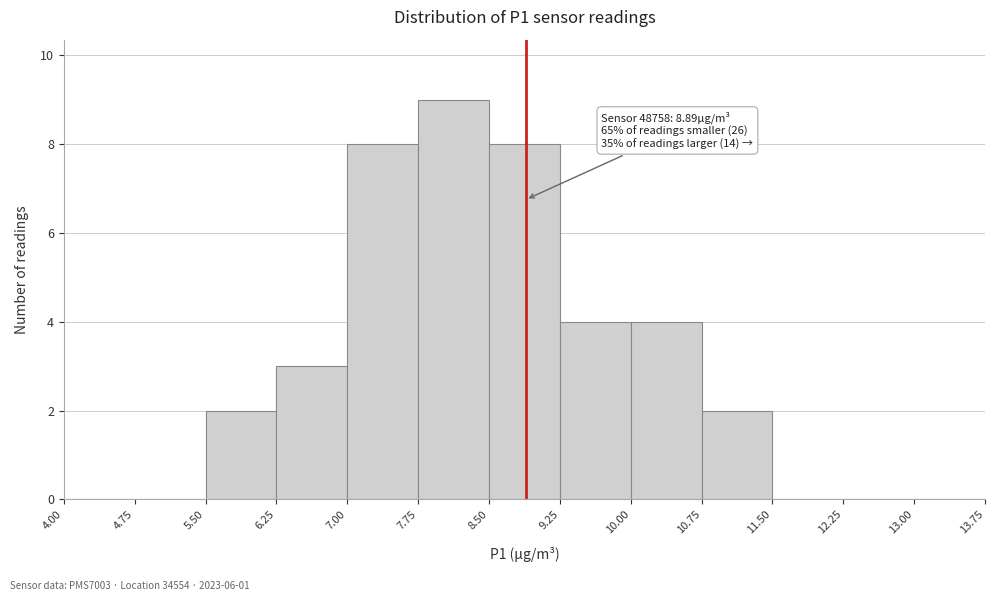

Which range on the x-axis has the tallest bar?

7.75 to 8.50